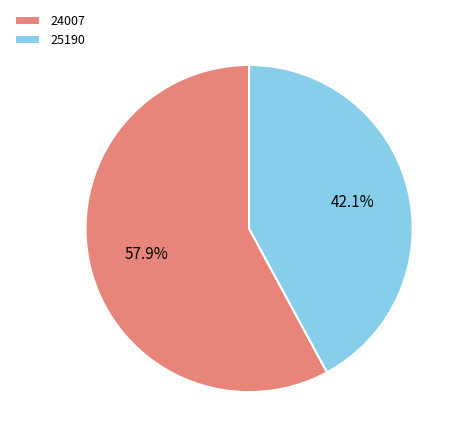

Which category has the smallest portion of the pie?

25190